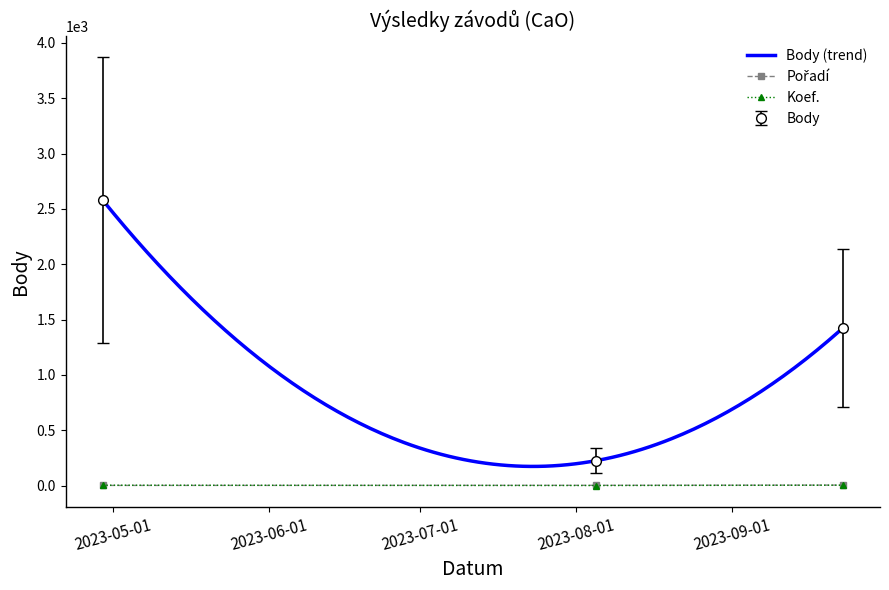

At how many categories does at least one series exceed 2177?

1